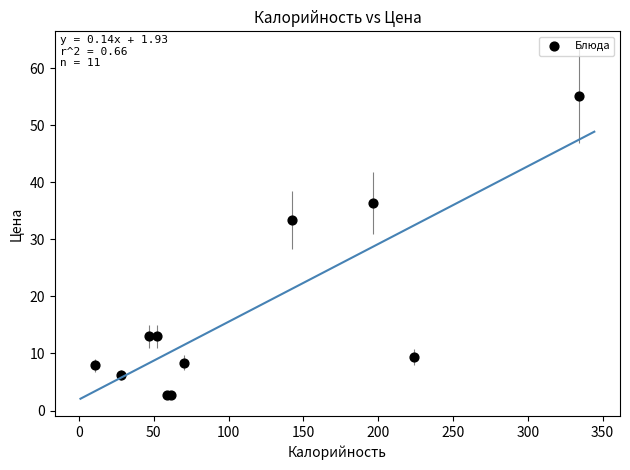

What Y value in the scatter plot is closest to 28?

33.4